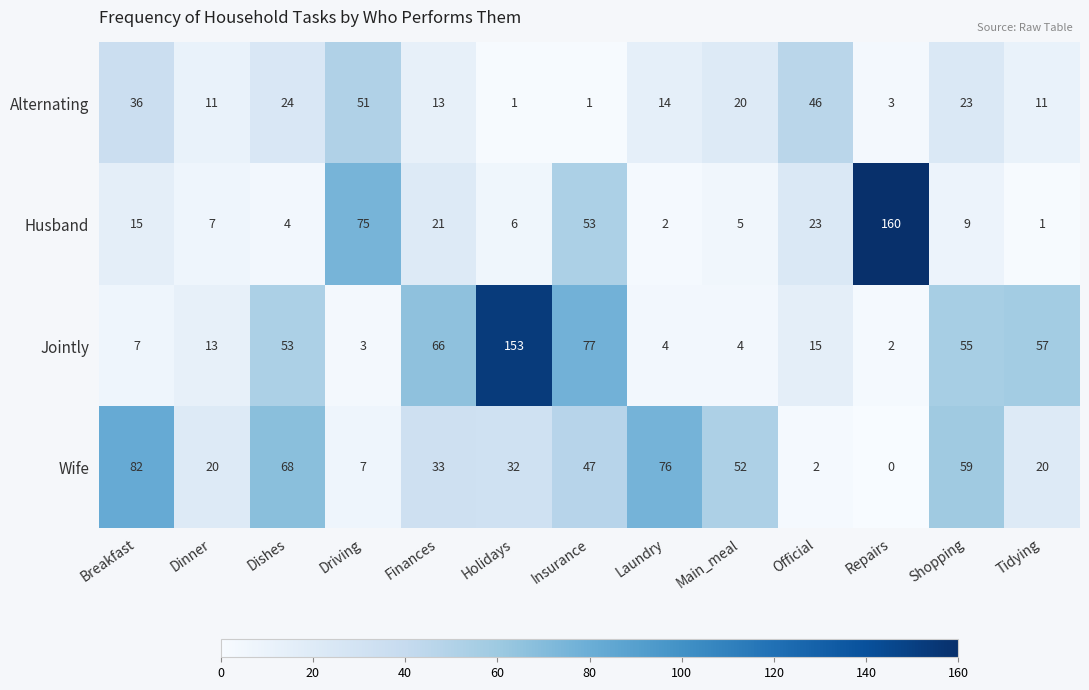

True or false: Jointly has a value of 136 at Insurance.

False